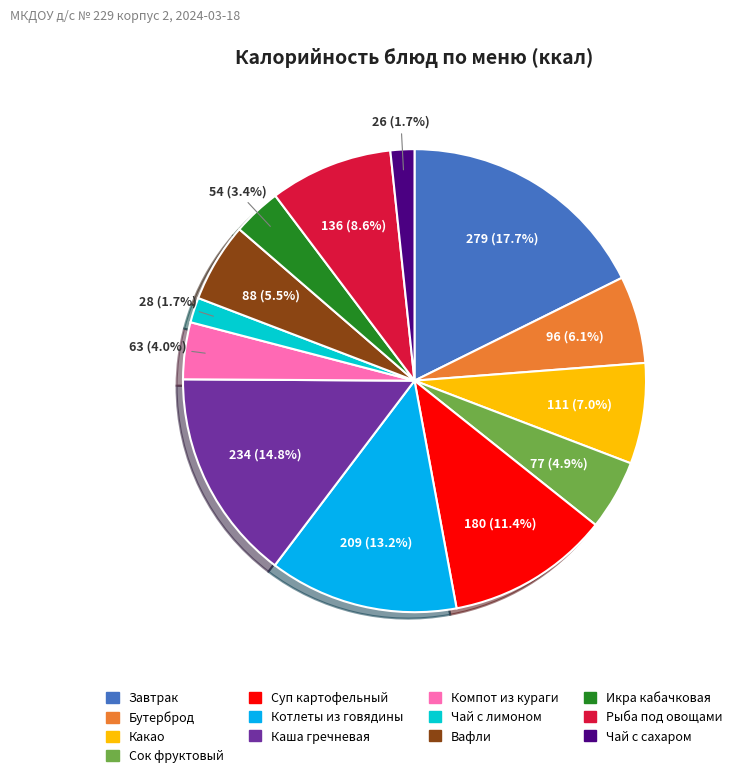

What percentage do Икра кабачковая and Каша гречневая together represent?

18.2%